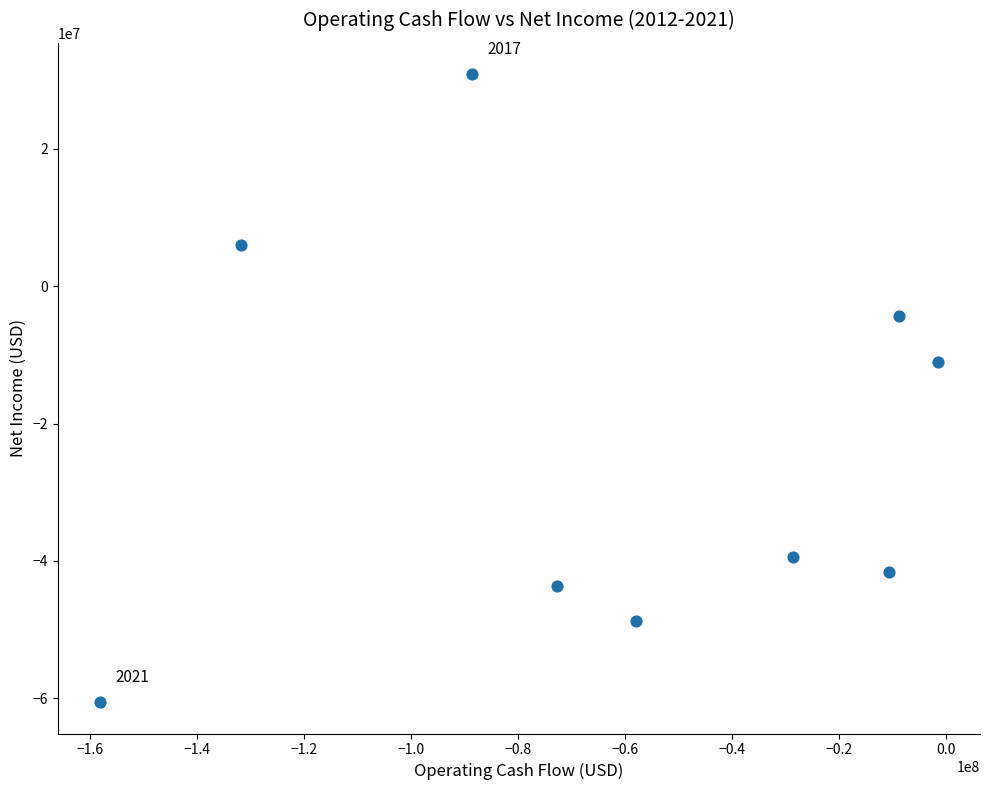

What Y value in the scatter plot is closest to -14844500?

-11054000